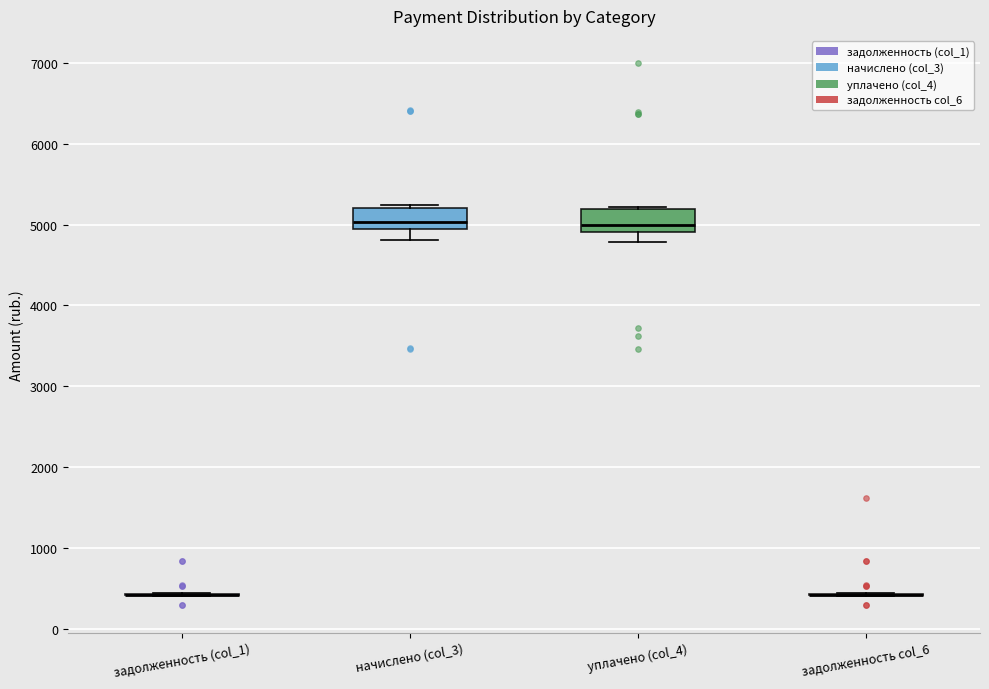

Reading left to right, read every box against the y-axis: the position of its median line, the range the box covers, and the ends of its whiskers. The values are not printed on the chart, so give them approximately, as read against the axis.

задолженность (col_1): box collapsed to a line at 400, whiskers 400 to 400
начислено (col_3): median 5000, box 4900 to 5200, whiskers 4800 to 5200 (just above the box's upper edge)
уплачено (col_4): median 5000, box 4900 to 5200, whiskers 4800 to 5200
задолженность col_6: box collapsed to a line at 400, whiskers 400 to 400